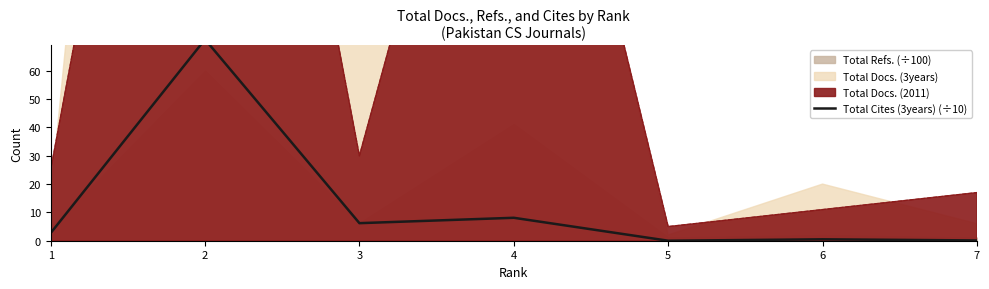

Reading right to left, extract all data points from this chart.

7=0.1	6=0.5	5=0.0	4=8.1	3=6.2	2=71.1	1=2.7